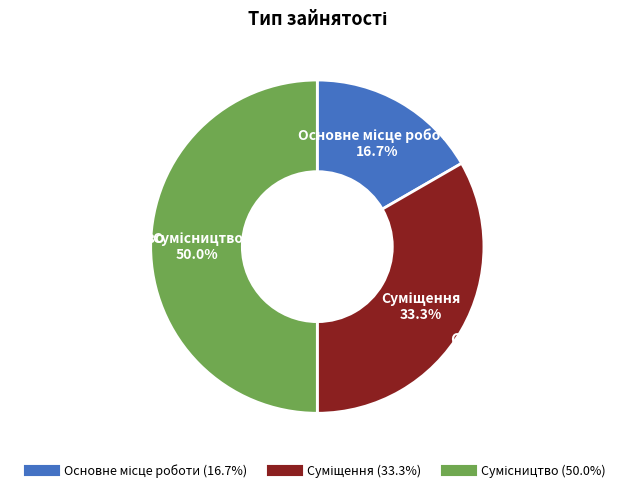

What is the largest slice in the pie chart?

Сумісництво